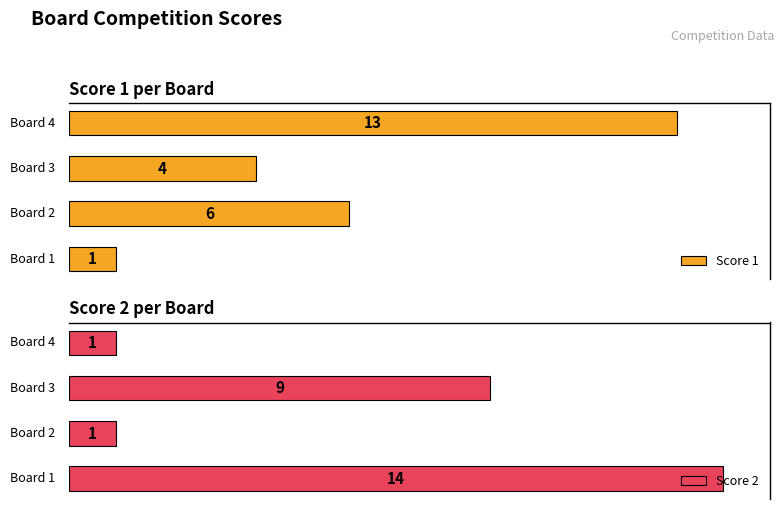

What is the sum of all Score 2 values?

25